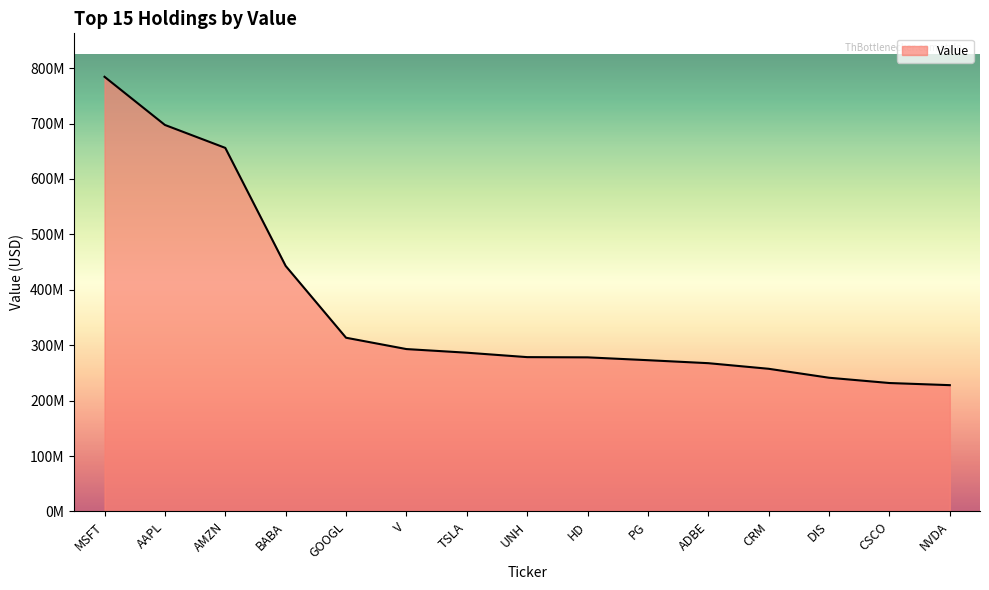

Reading left to right, transcribe all the data shown in this chart.

784370000	697491000	656087000	443074000	313520000	293066000	286519000	278527000	278108000	272999000	267601000	257490000	241323000	231801000	227947000